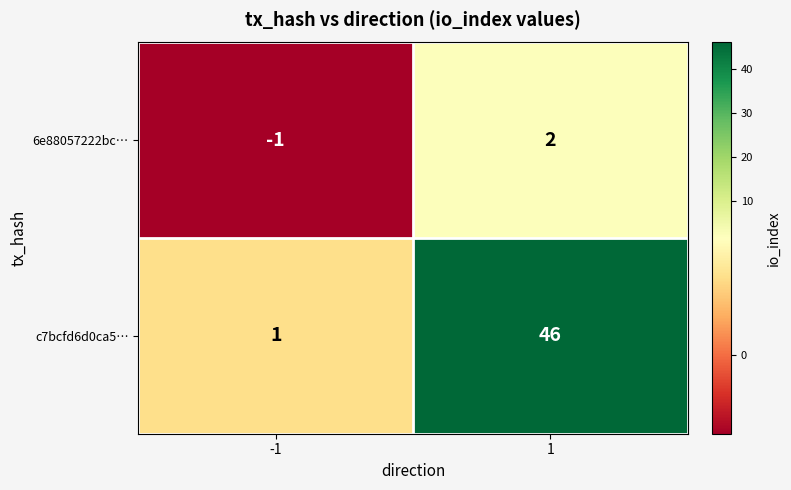

At -1, list the series in order from smallest to largest.

6e88057222bc…, c7bcfd6d0ca5…